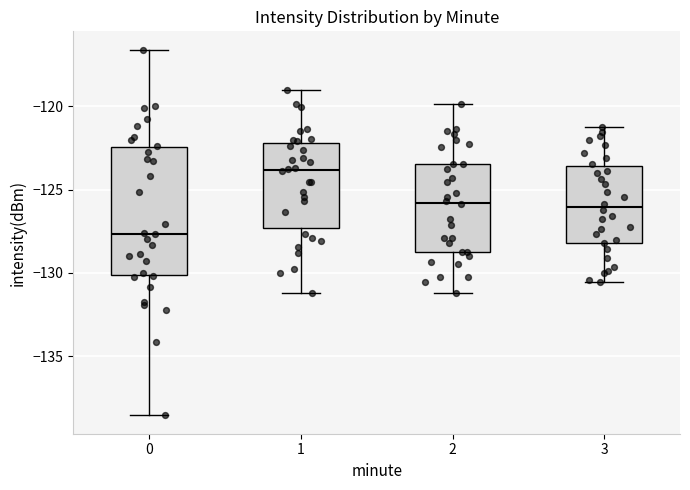

Where does the median line of the box at x = 0 sit on the y-axis? The values are not printed on the chart, so give them approximately, as read against the axis.

-127.5